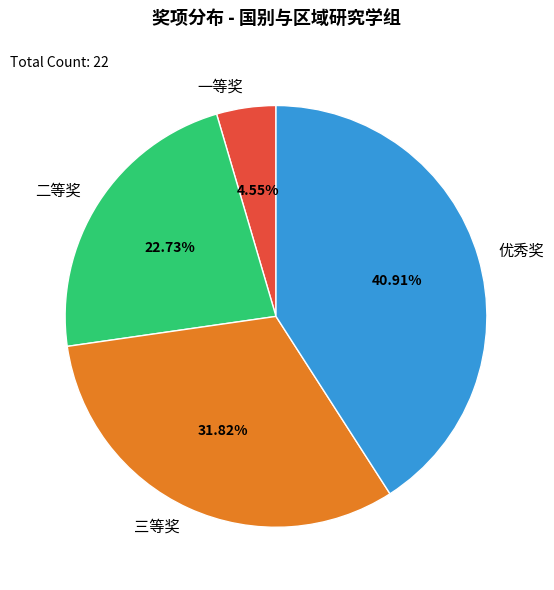

Which slice is the largest?

优秀奖